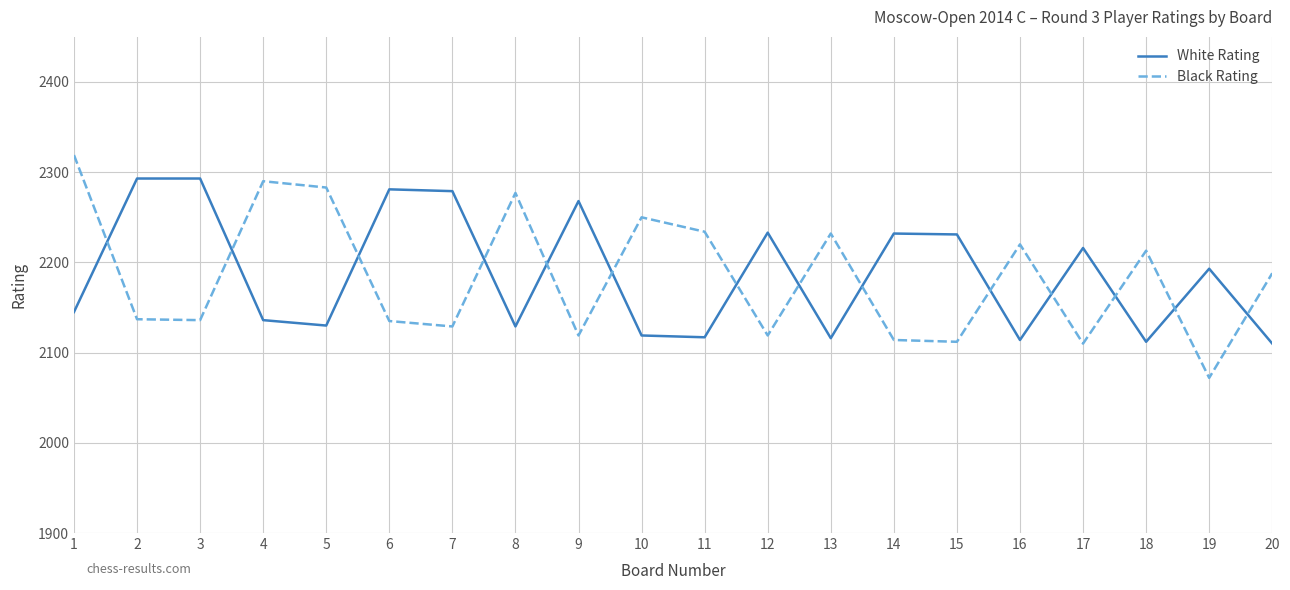

The Black Rating series shows 2250 at 10. True or false?

True